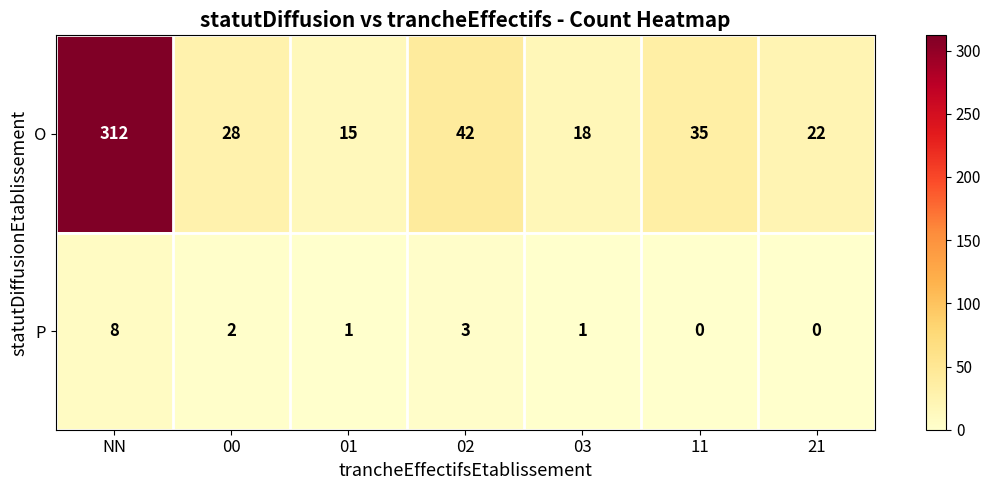

What is the greatest value displayed?

312